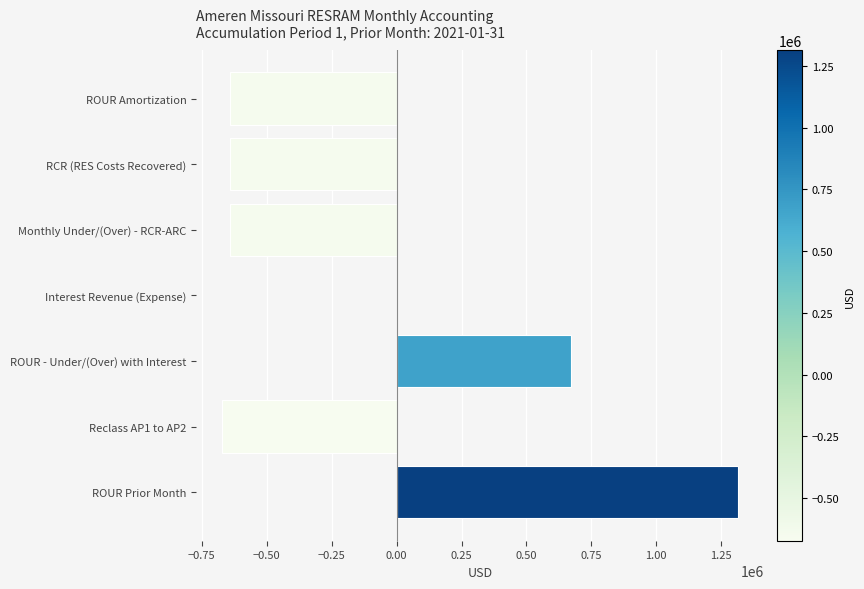

What is the approximate value at ROUR Amortization?

-641855.0